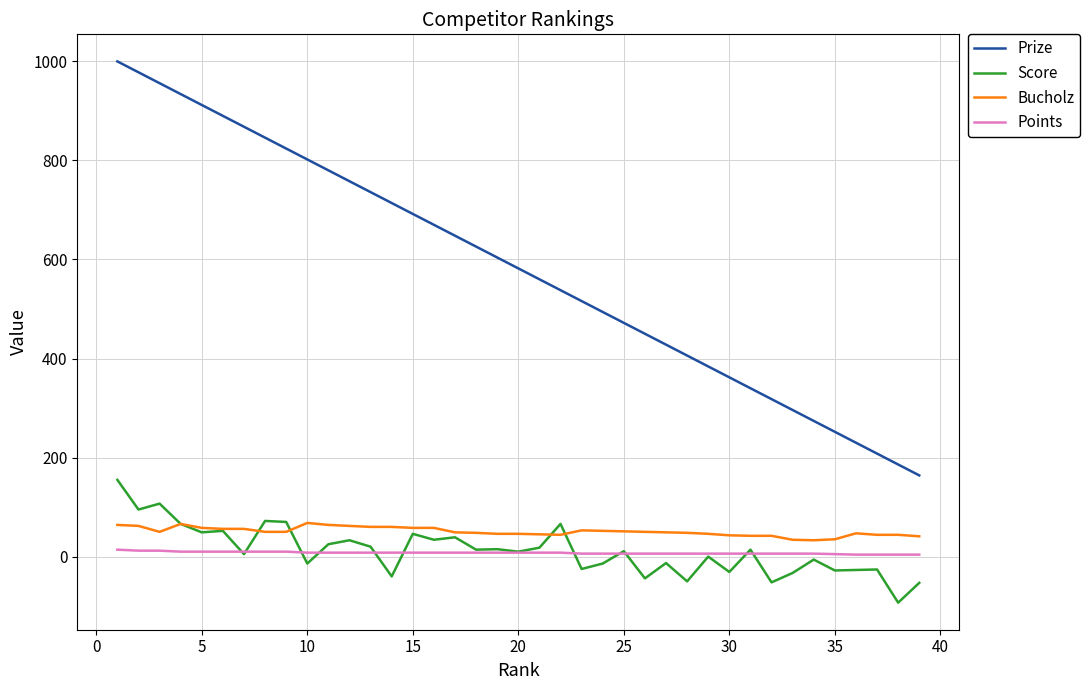

Rank the series by their maximum value, from lowest to highest.

Points, Bucholz, Score, Prize